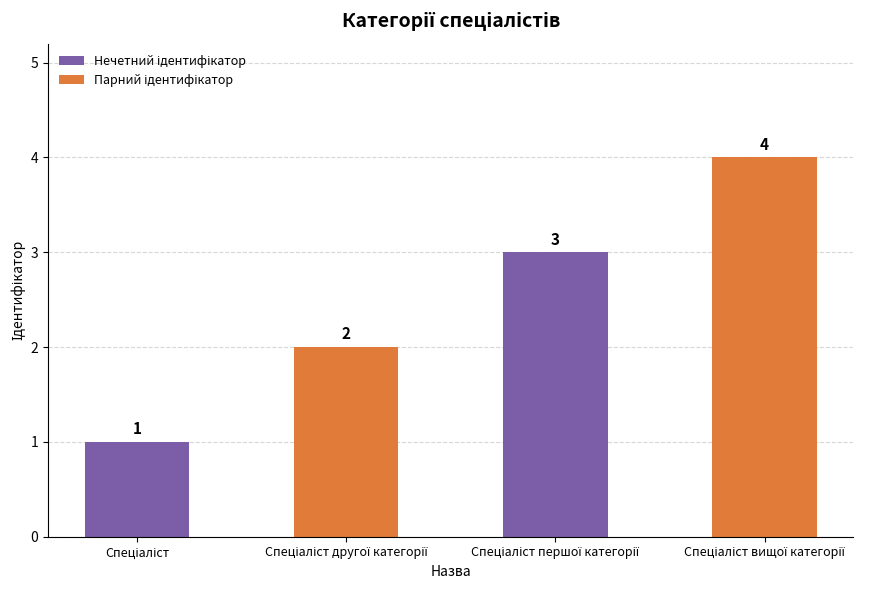

Count the values in the range 2 to 4.

3